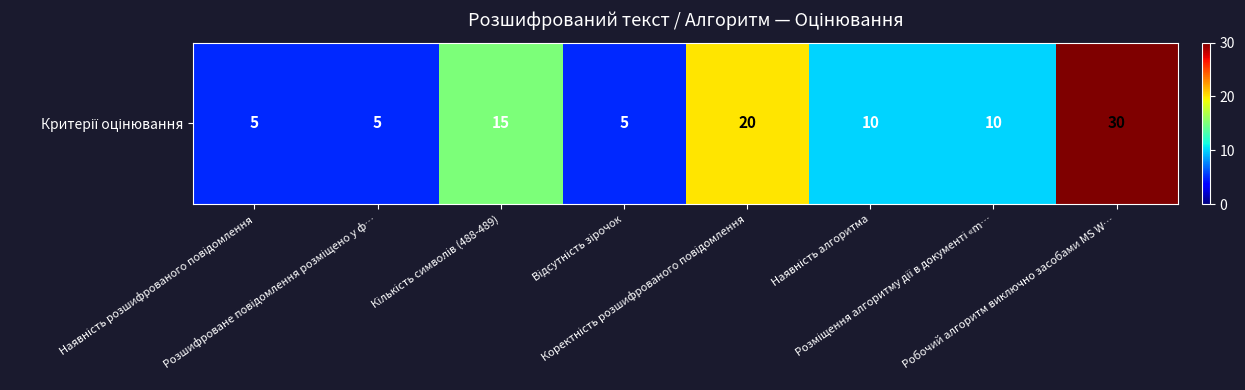

At which category does the chart reach its peak across all series?

Робочий алгоритм виключно засобами MS W…